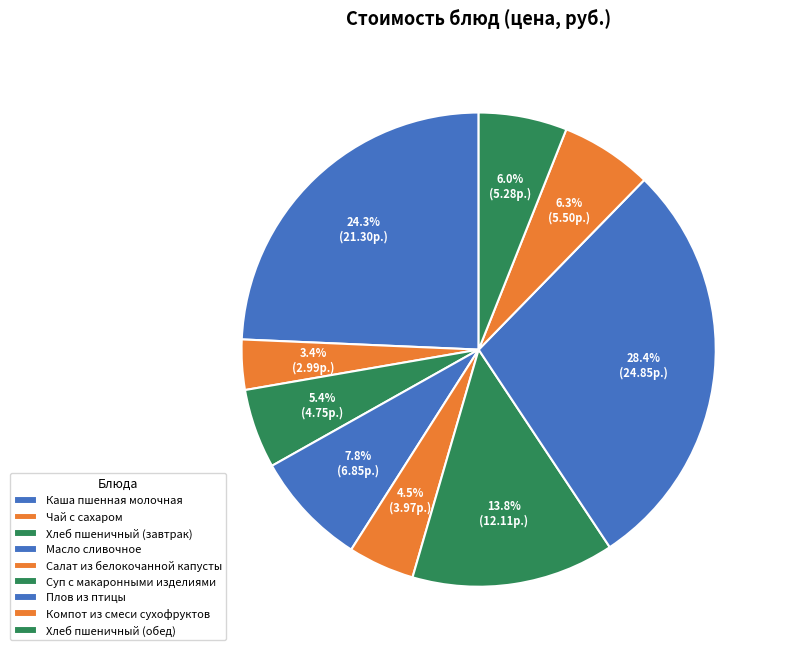

True or false: Чай с сахаром accounts for 1% of the total.

False